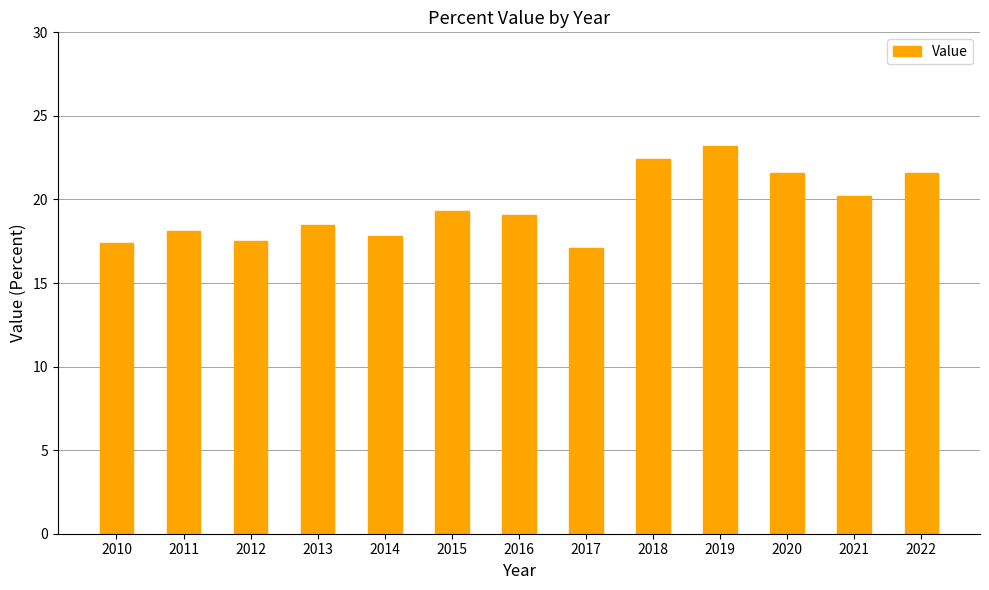

Between 2010 and 2013, which is larger?

2013